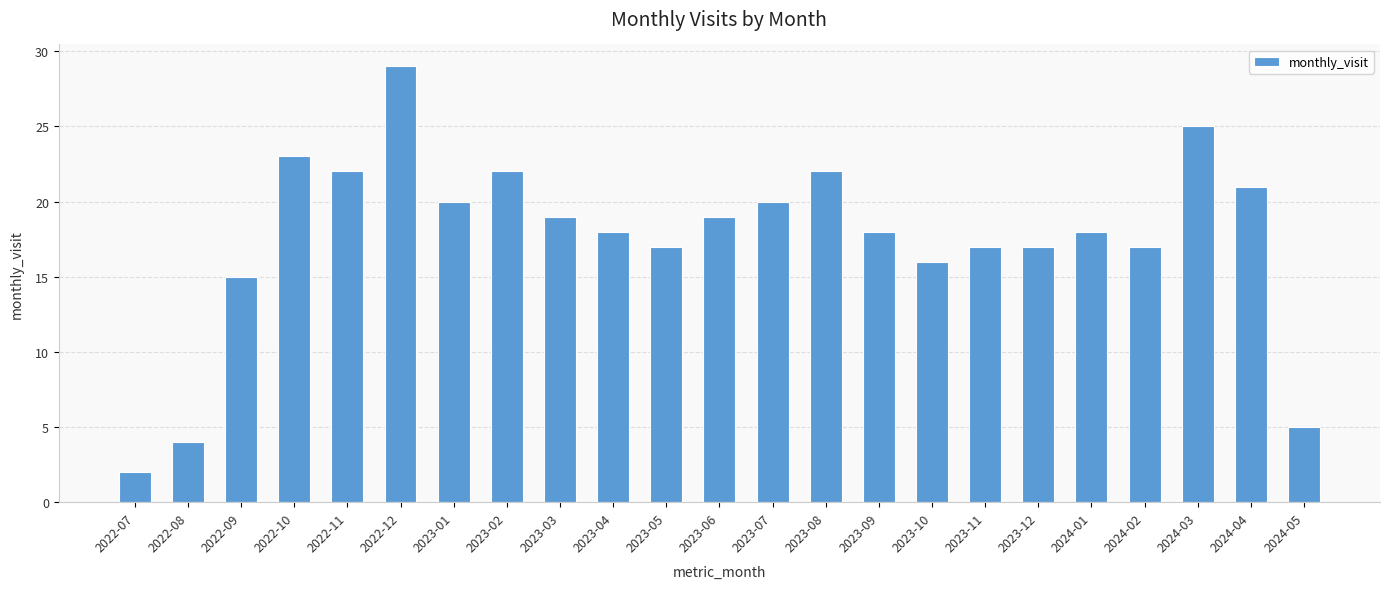

The value at 2024-03 is 25. True or false?

True